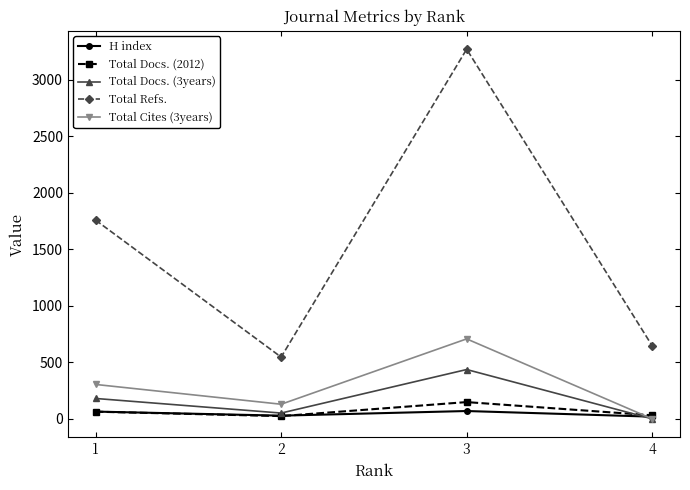

True or false: Total Refs. and H index intersect in this chart.

False